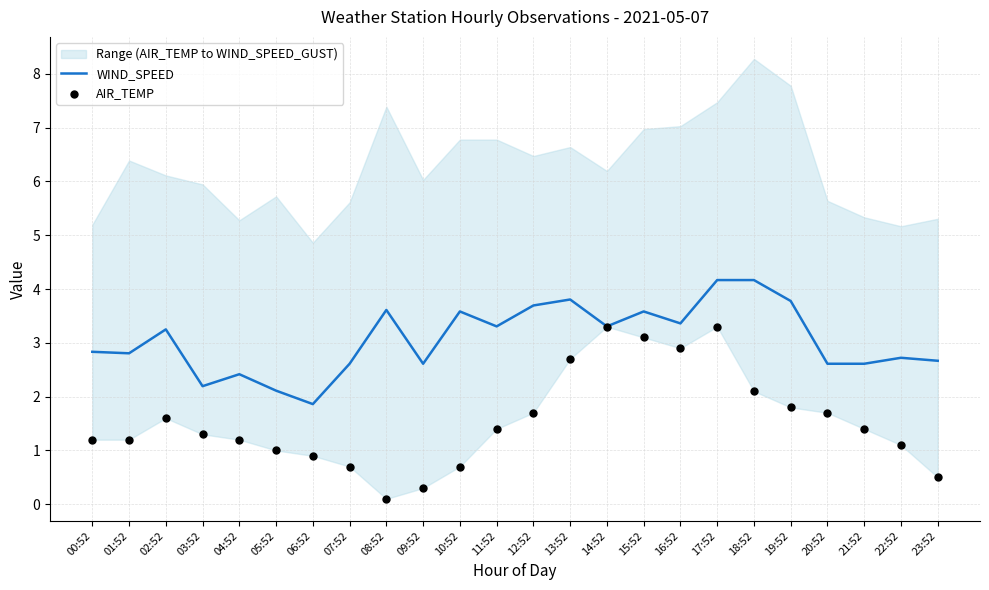

What is the total value across all series at 18:52?

6.3